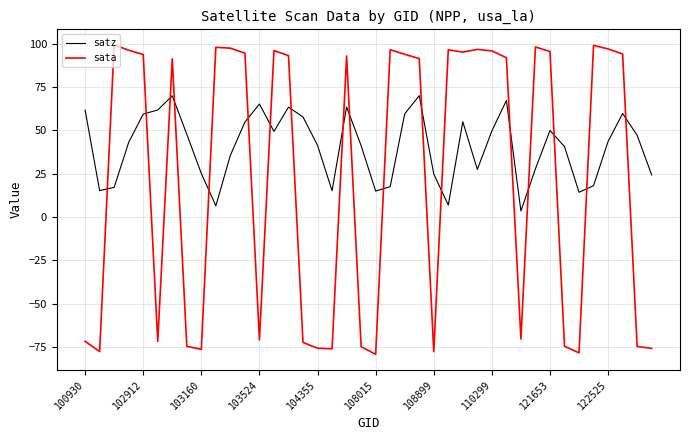

Is this an area chart (filled region under the line)?

No